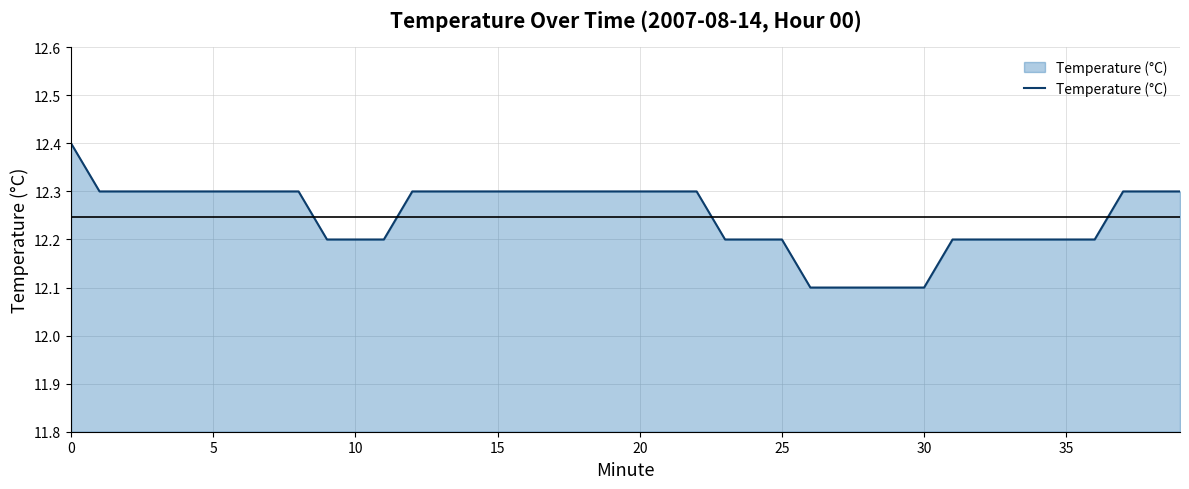

What is the minimum value shown in the chart?

12.1